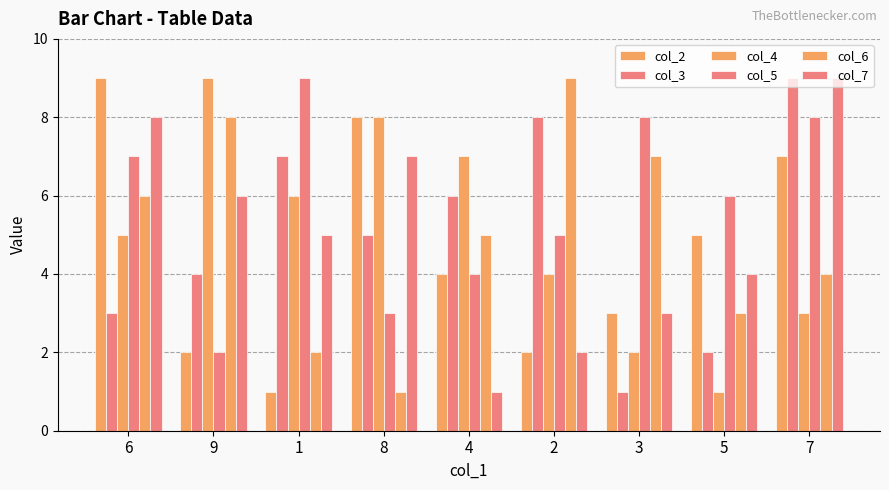

Reading left to right, extract all data points from this chart.

col_2: 6=9	9=2	1=1	8=8	4=4	2=2	3=3	5=5	7=7
col_3: 6=3	9=4	1=7	8=5	4=6	2=8	3=1	5=2	7=9
col_4: 6=5	9=9	1=6	8=8	4=7	2=4	3=2	5=1	7=3
col_5: 6=7	9=2	1=9	8=3	4=4	2=5	3=8	5=6	7=8
col_6: 6=6	9=8	1=2	8=1	4=5	2=9	3=7	5=3	7=4
col_7: 6=8	9=6	1=5	8=7	4=1	2=2	3=3	5=4	7=9